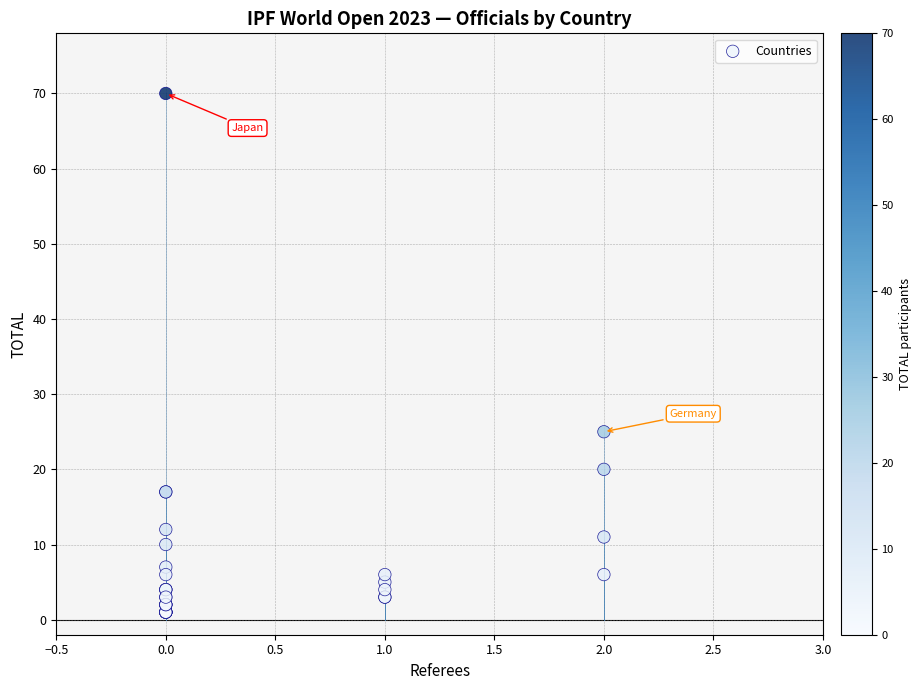

What Y value in the scatter plot is closest to 35?

25